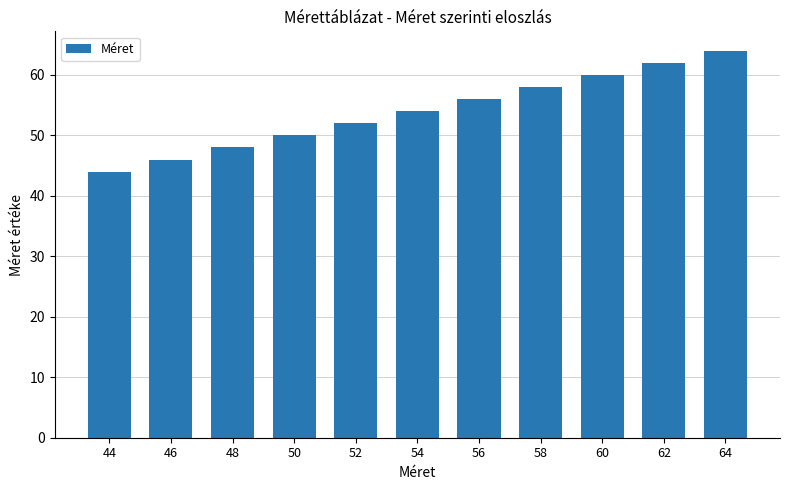

What is the approximate value at 62, to the nearest 5?

60